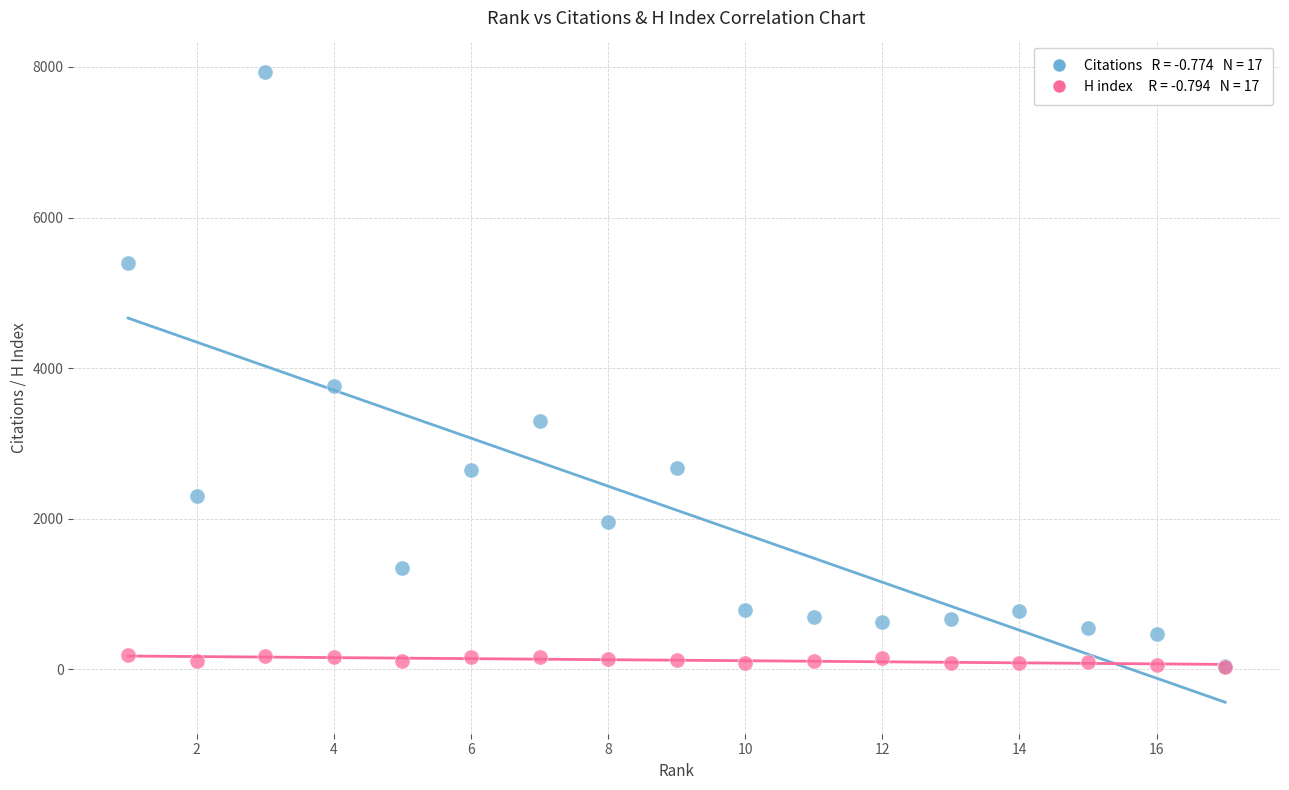

Across all series, what Y value is closest to 3980?

3762